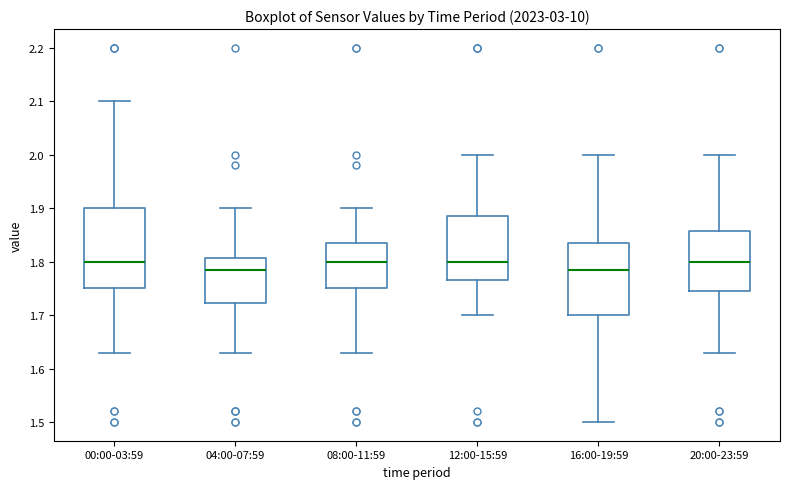

Reading left to right, read every box against the y-axis: the position of its median line, the range the box covers, and the ends of its whiskers. The values are not printed on the chart, so give them approximately, as read against the axis.

00:00-03:59: median 1.80, box 1.75 to 1.90, whiskers 1.63 to 2.10
04:00-07:59: median 1.79, box 1.72 to 1.81, whiskers 1.63 to 1.90
08:00-11:59: median 1.80, box 1.75 to 1.84, whiskers 1.63 to 1.90
12:00-15:59: median 1.80, box 1.77 to 1.89, whiskers 1.70 to 2.00
16:00-19:59: median 1.79, box 1.70 to 1.84, whiskers 1.50 to 2.00
20:00-23:59: median 1.80, box 1.75 to 1.86, whiskers 1.63 to 2.00